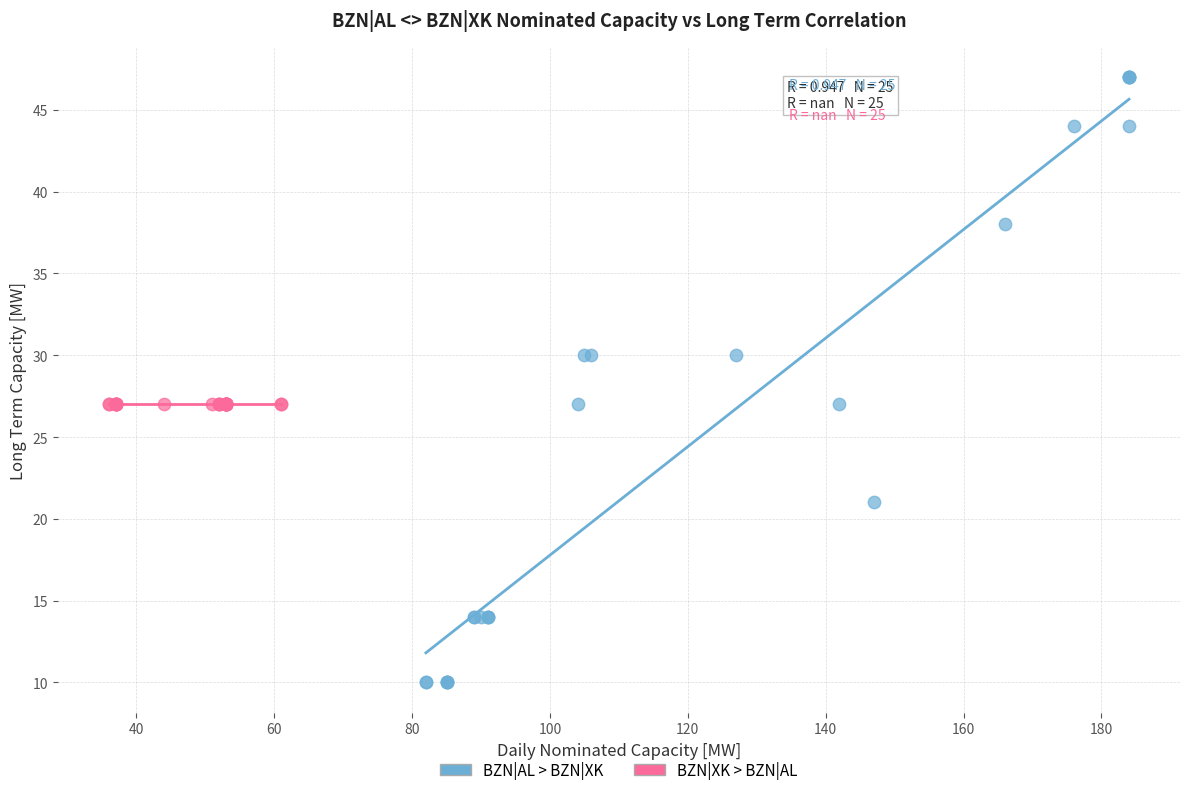

Which series reaches the maximum Y coordinate?

BZN|AL > BZN|XK